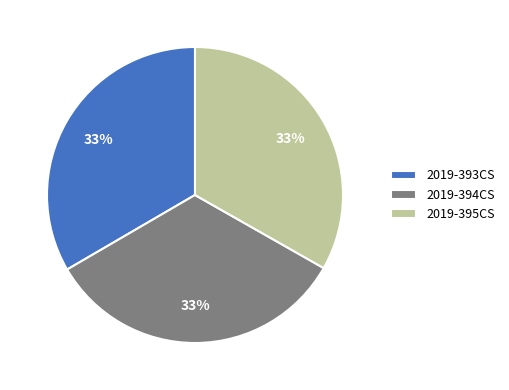

The 2019-393CS slice represents 25% of the pie. True or false?

False